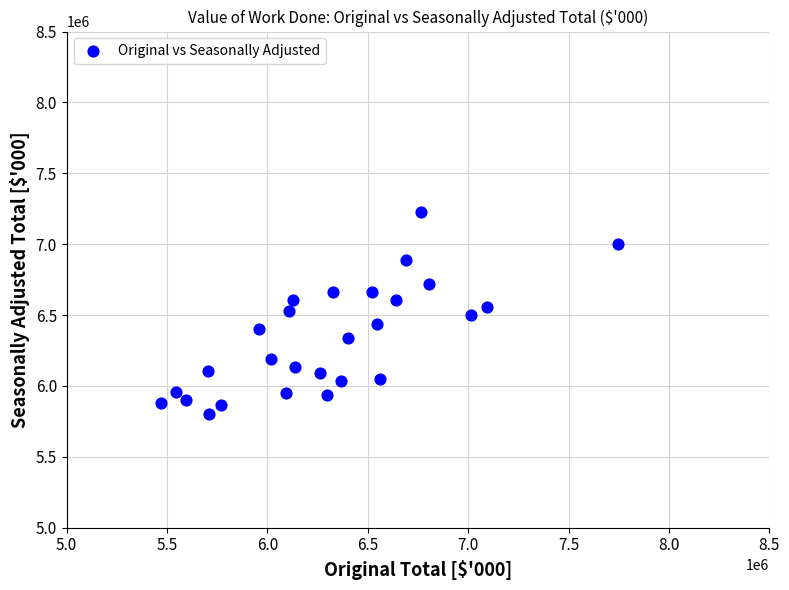

What is the range of X values (max minus min)?

2275574